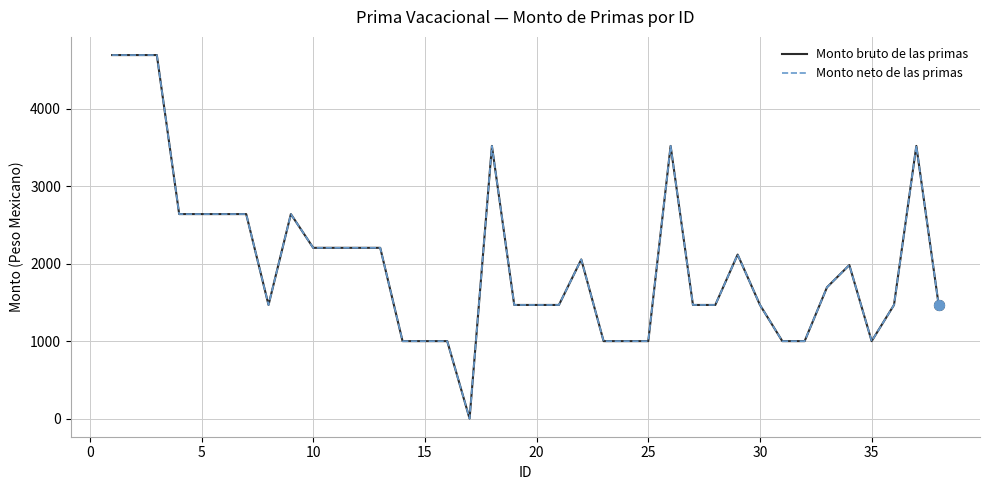

At how many categories does at least one series exceed 4540?

3